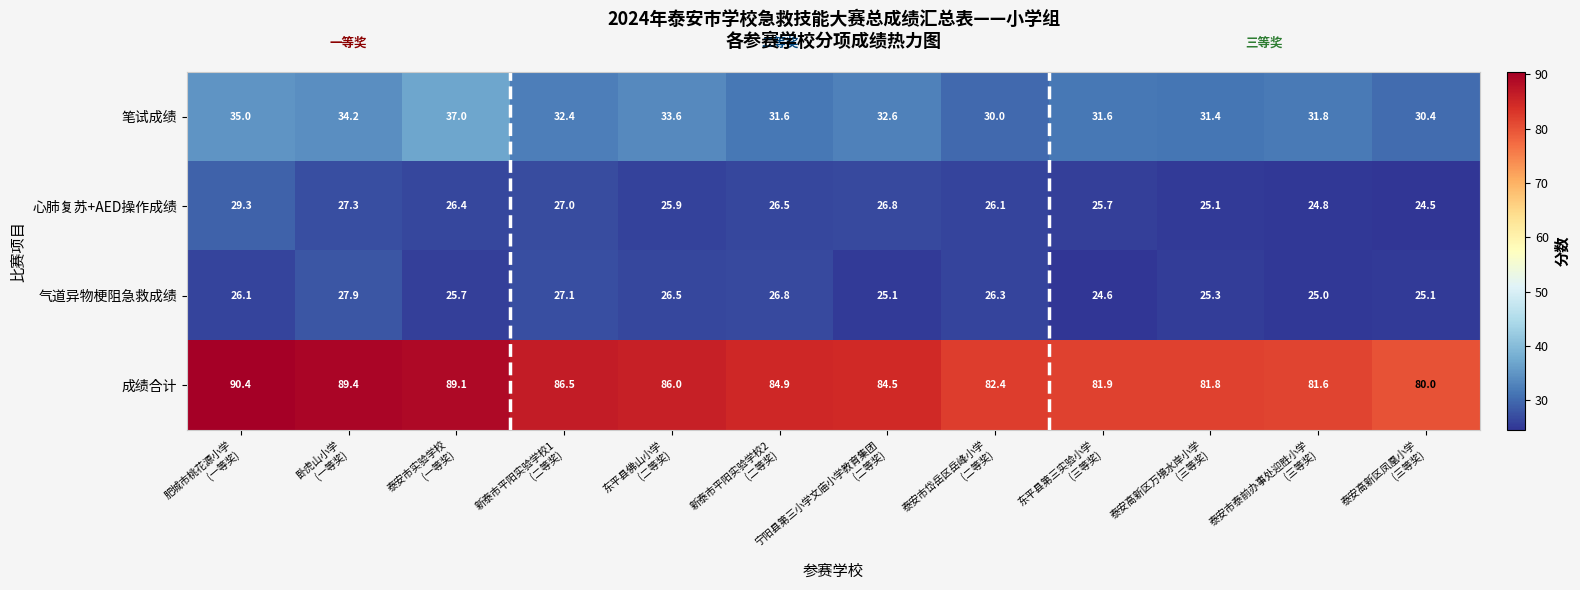

What is the lowest value of the 气道异物梗阻急救成绩 series?

24.6